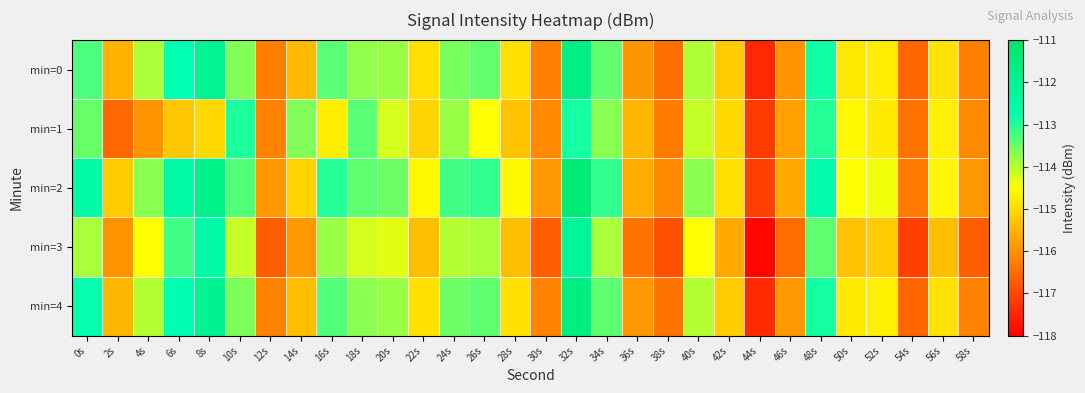

How many data points does each series have?

30